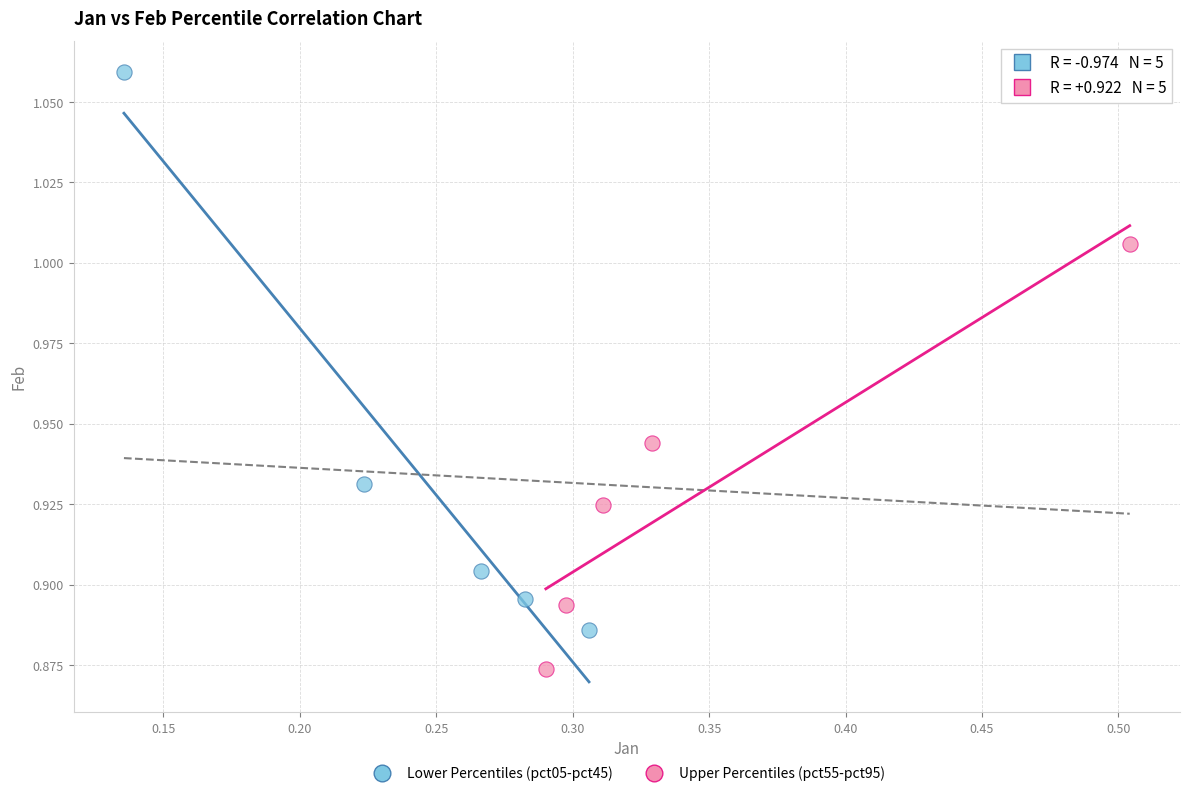

Which series has the largest Y range (max minus min)?

Lower Percentiles (pct05-pct45)